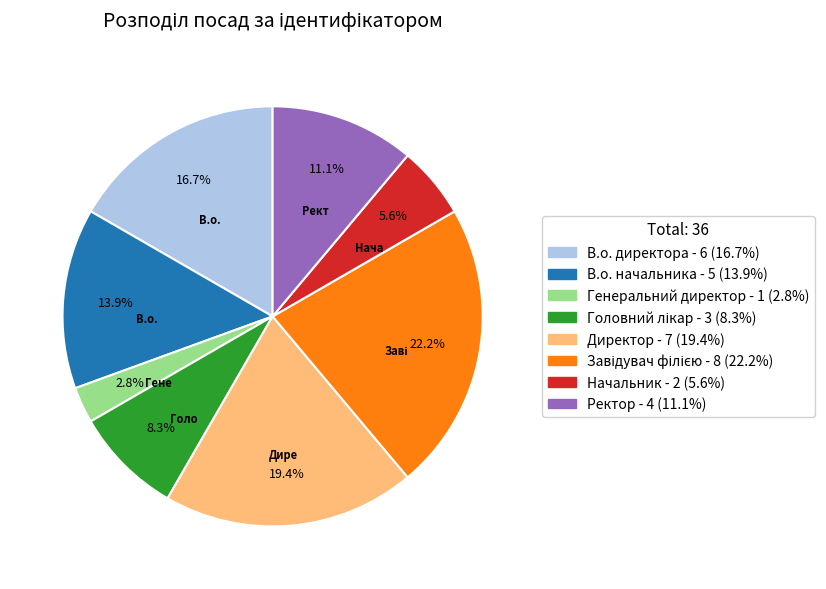

How many segments does this pie chart have?

8